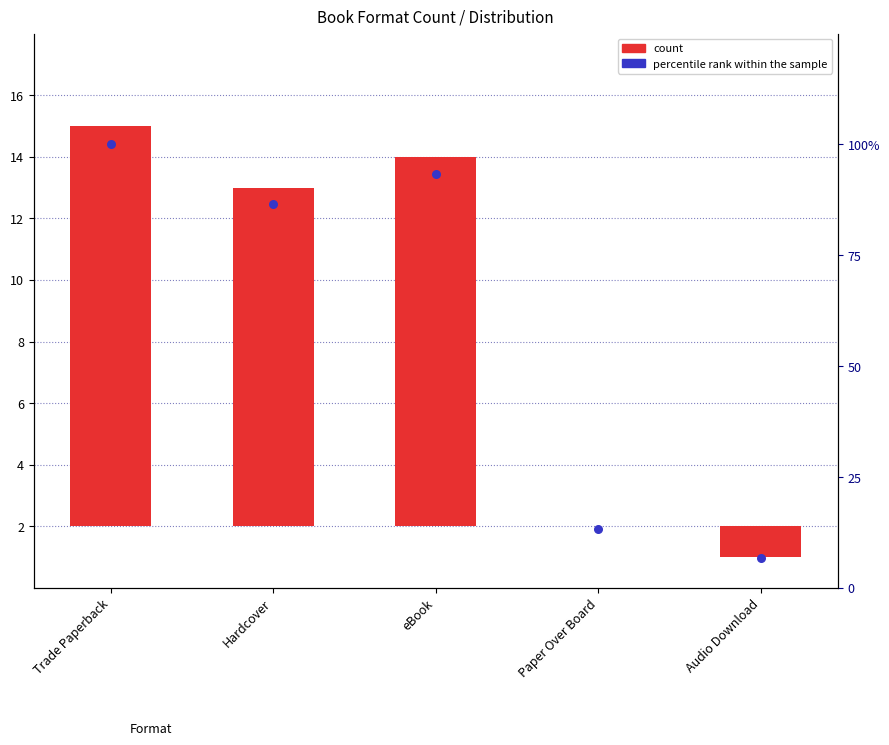

Approximately how many times larger is the value at Hardcover compared to Trade Paperback?

0.9